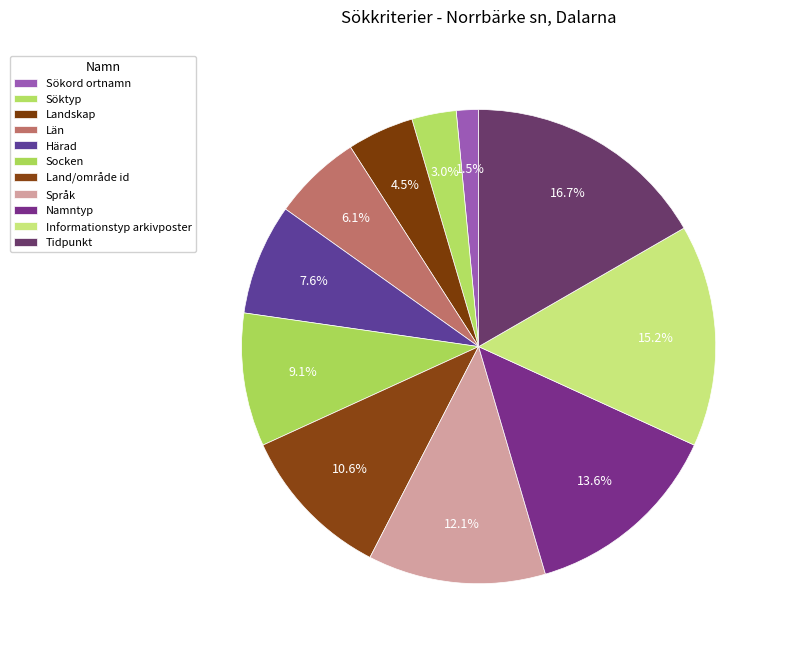

How many segments does this pie chart have?

11